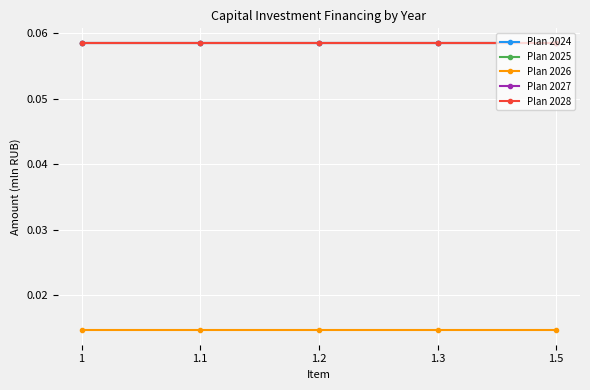

At 1.1, list the series in order from largest to smallest.

Plan 2024, Plan 2025, Plan 2027, Plan 2028, Plan 2026